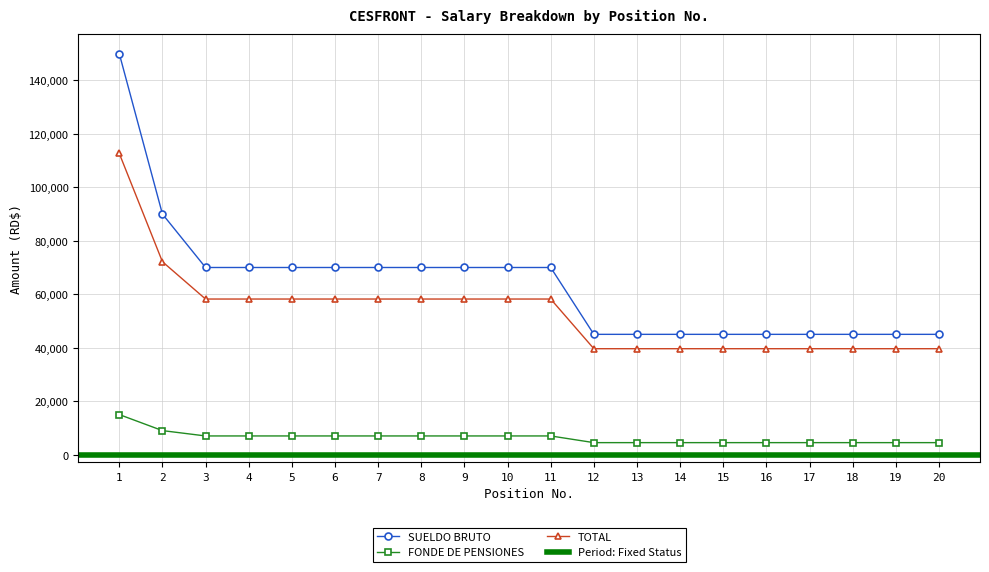

At which category does the chart reach its minimum across all series?

12